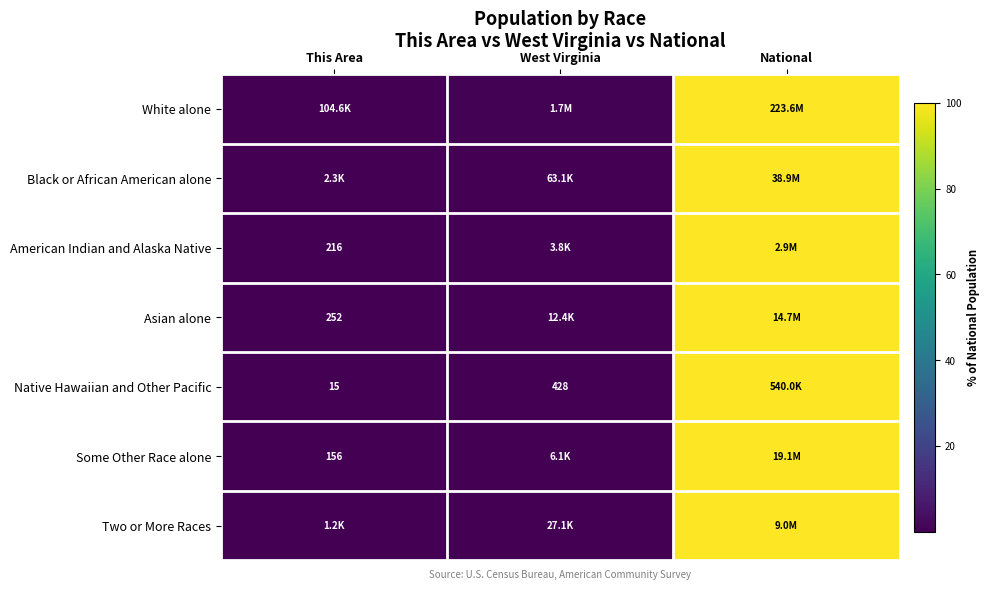

Is it true that Two or More Races equals 0.0 at This Area?

False